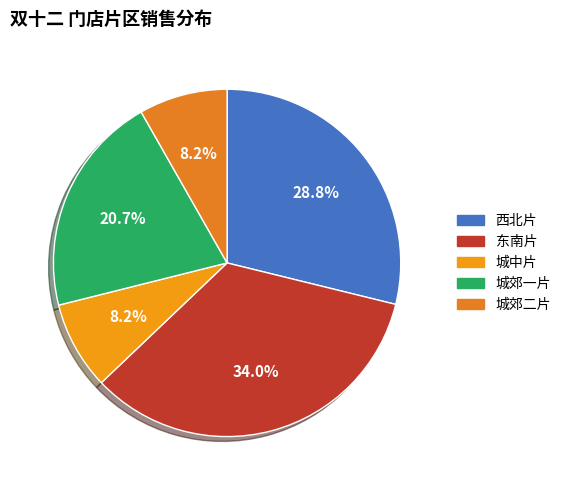

What is the change in value from 西北片 to 城郊一片?

-26645.6